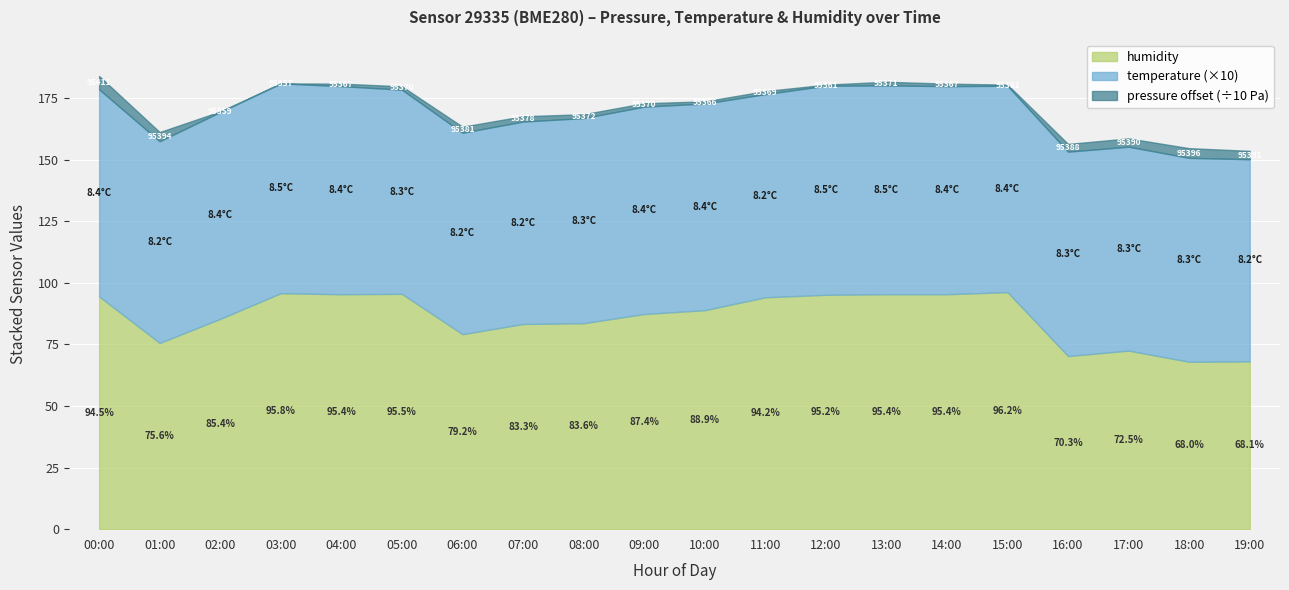

True or false: pressure and humidity cross at least once.

False